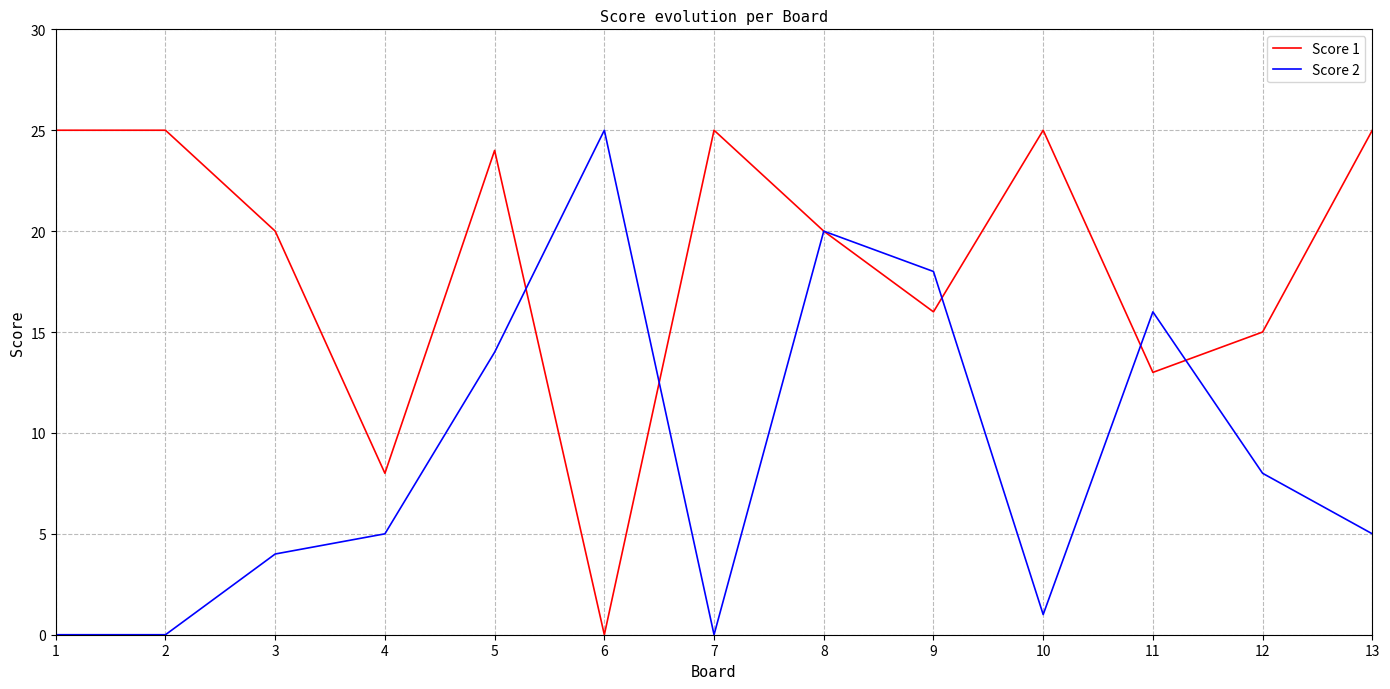

What is the maximum value for Score 2?

25